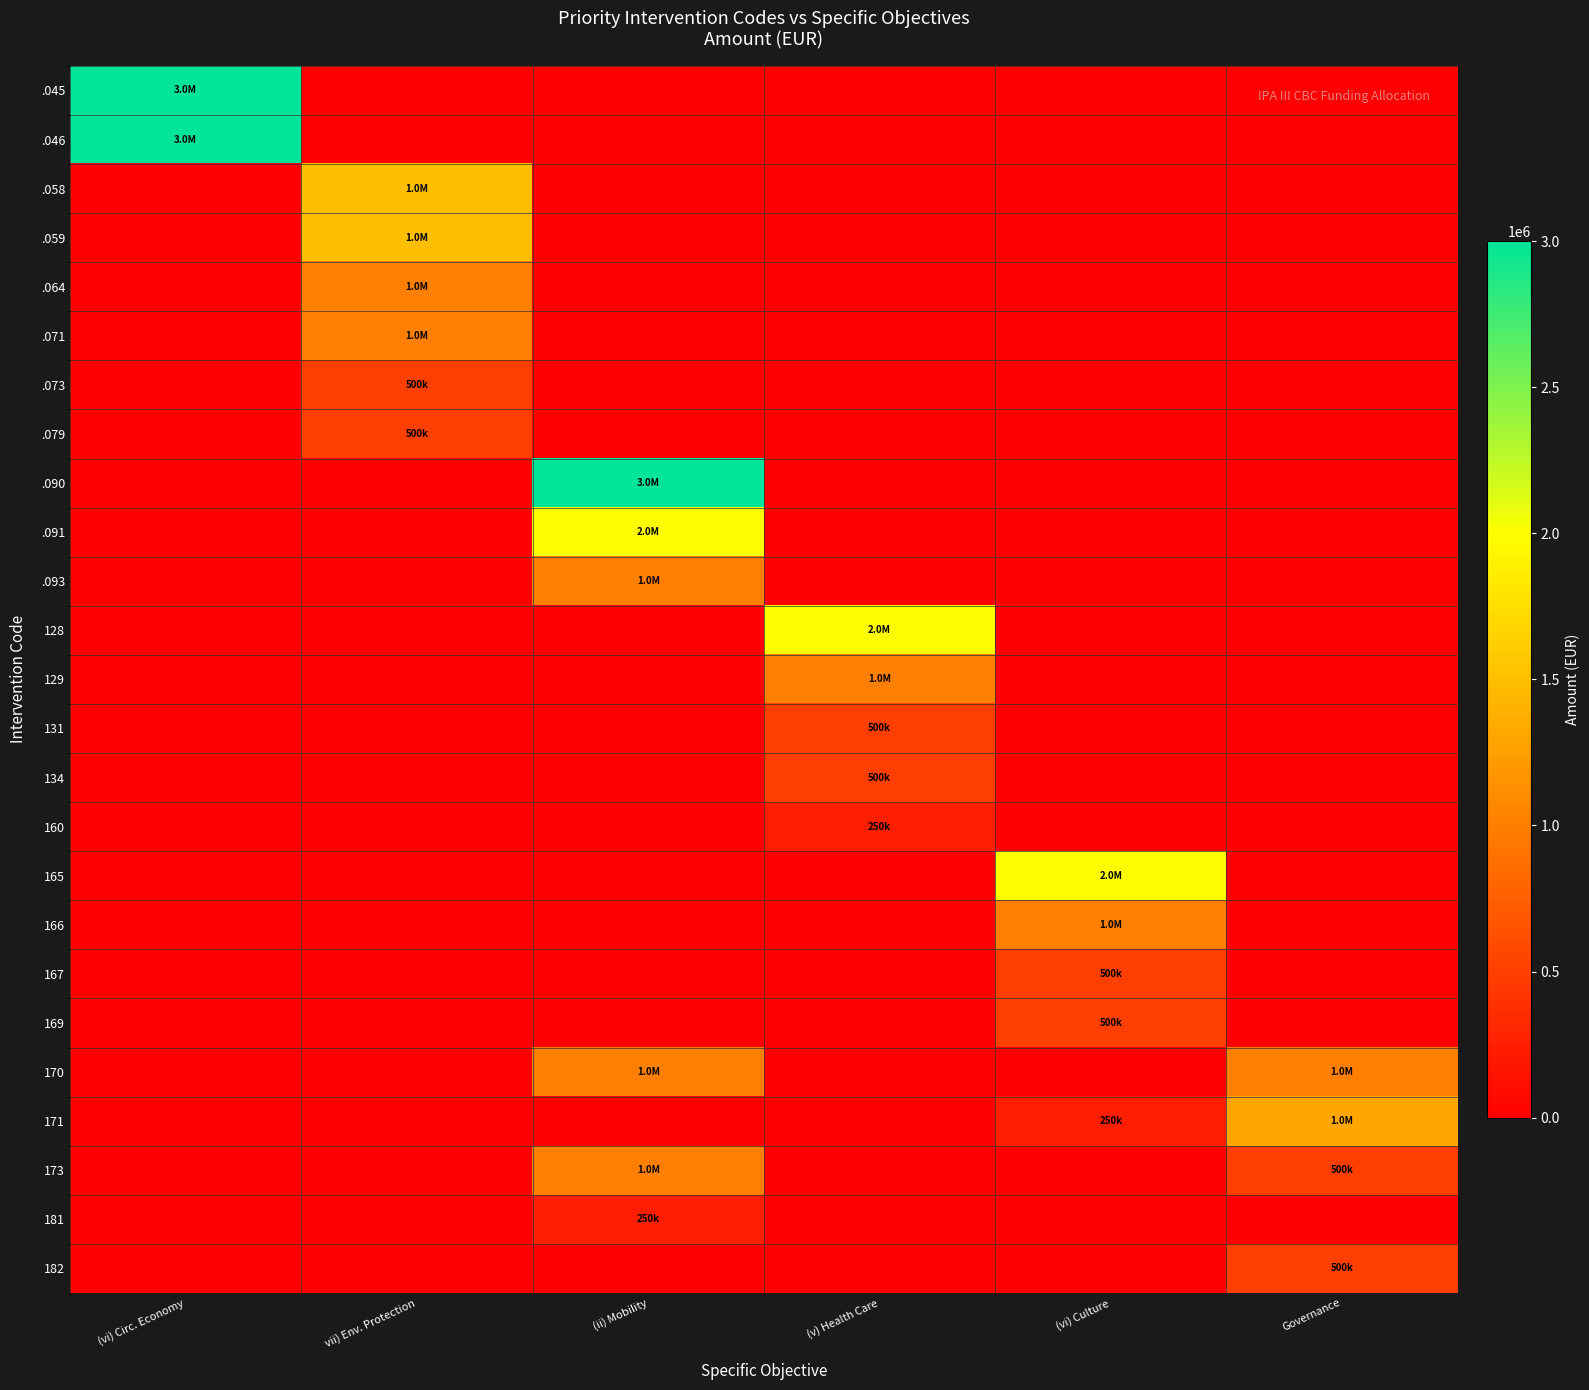

At which category is the sum across all series the highest?

(ii) Mobility